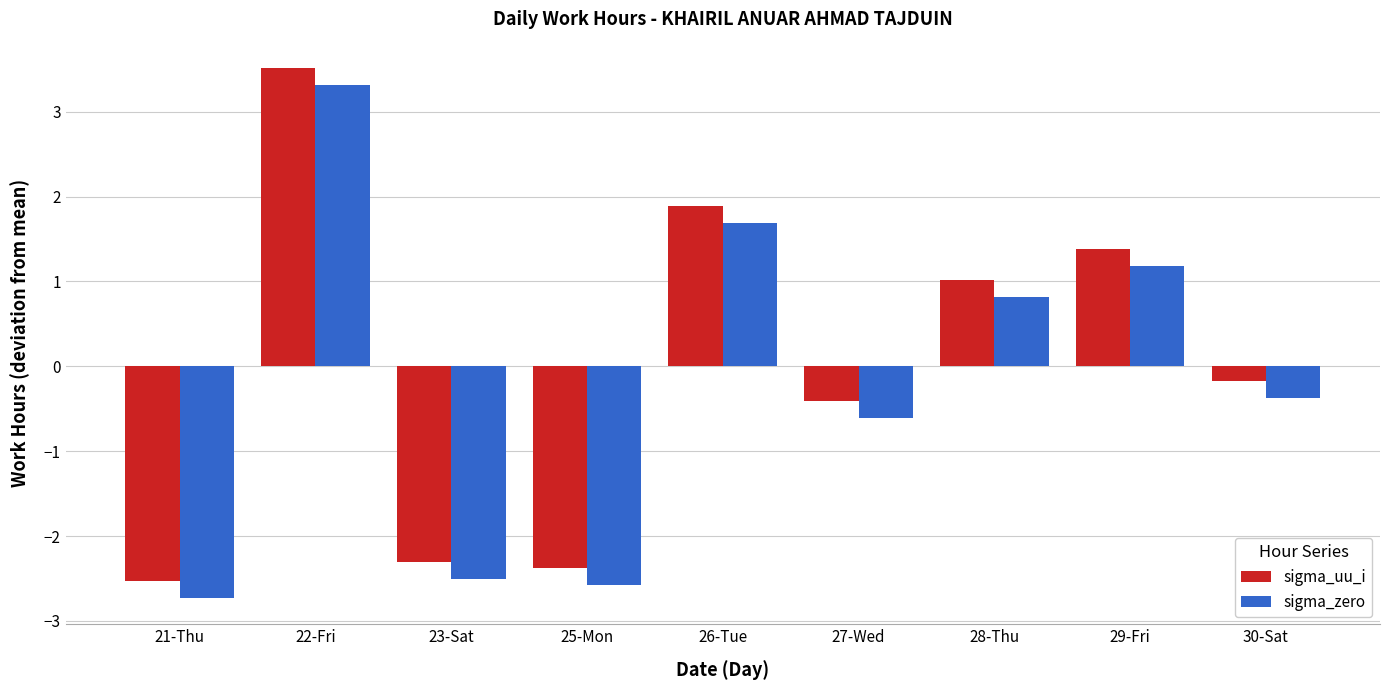

The value of sigma_zero at 29-Fri is 1.2. True or false?

True